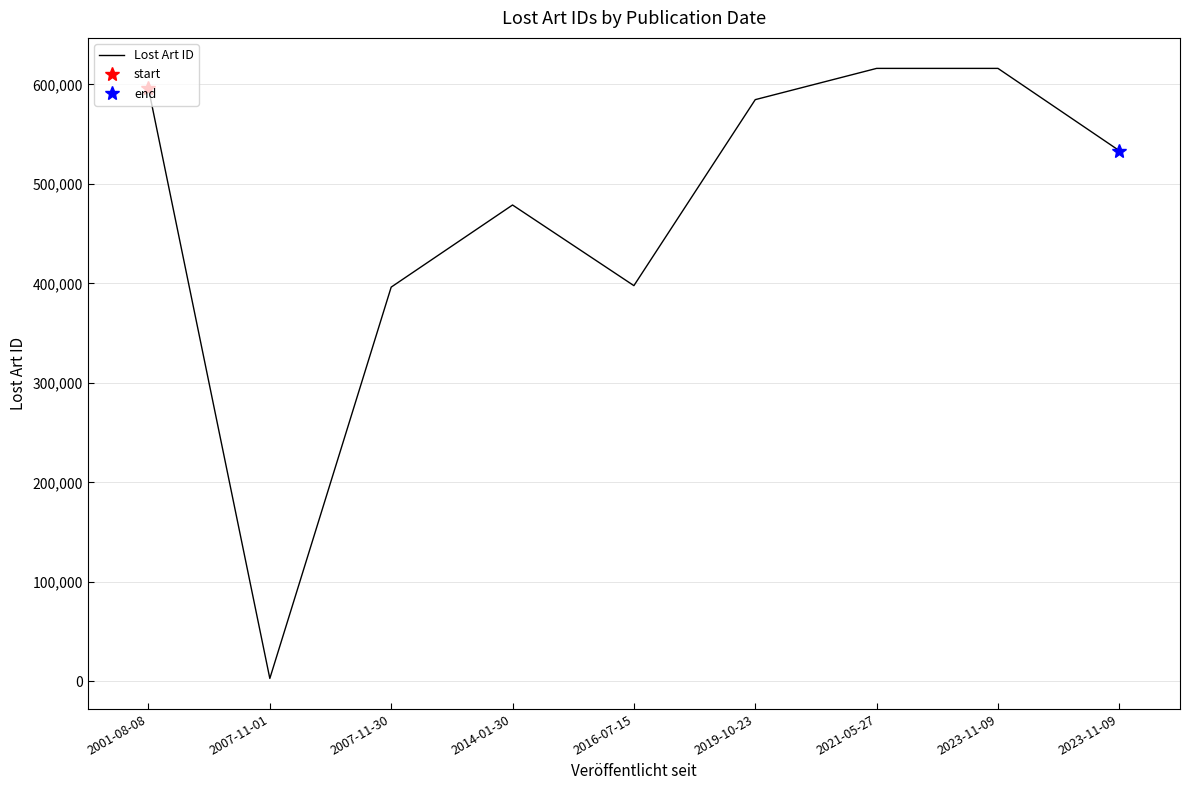

What is the maximum value shown in the chart?

616177